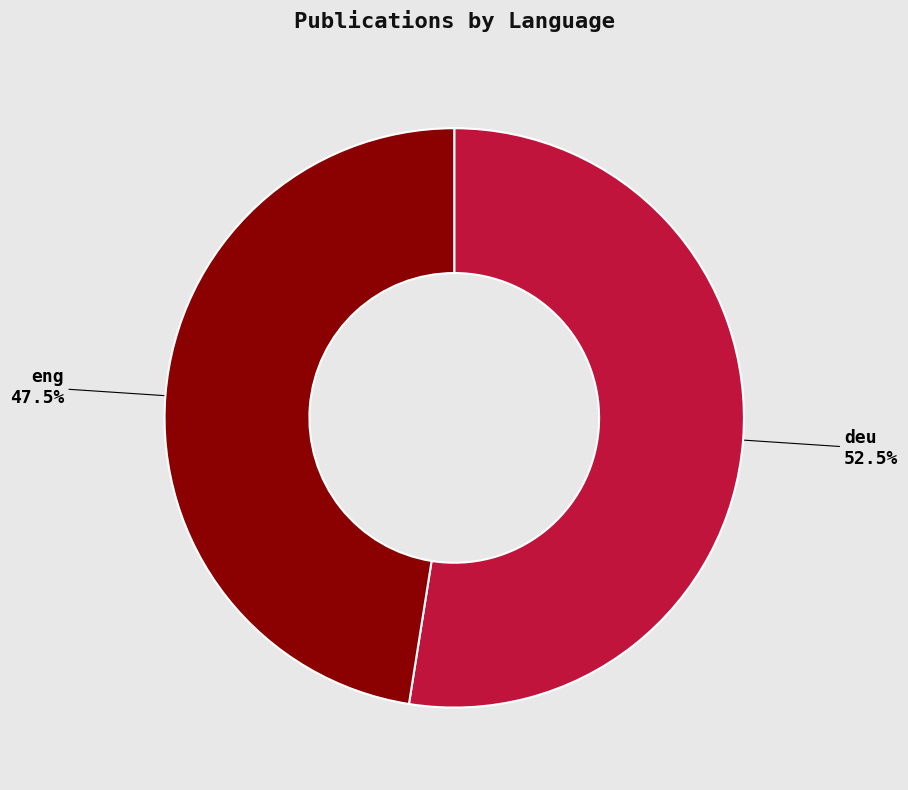

Is there any slice that represents more than half of the pie?

Yes